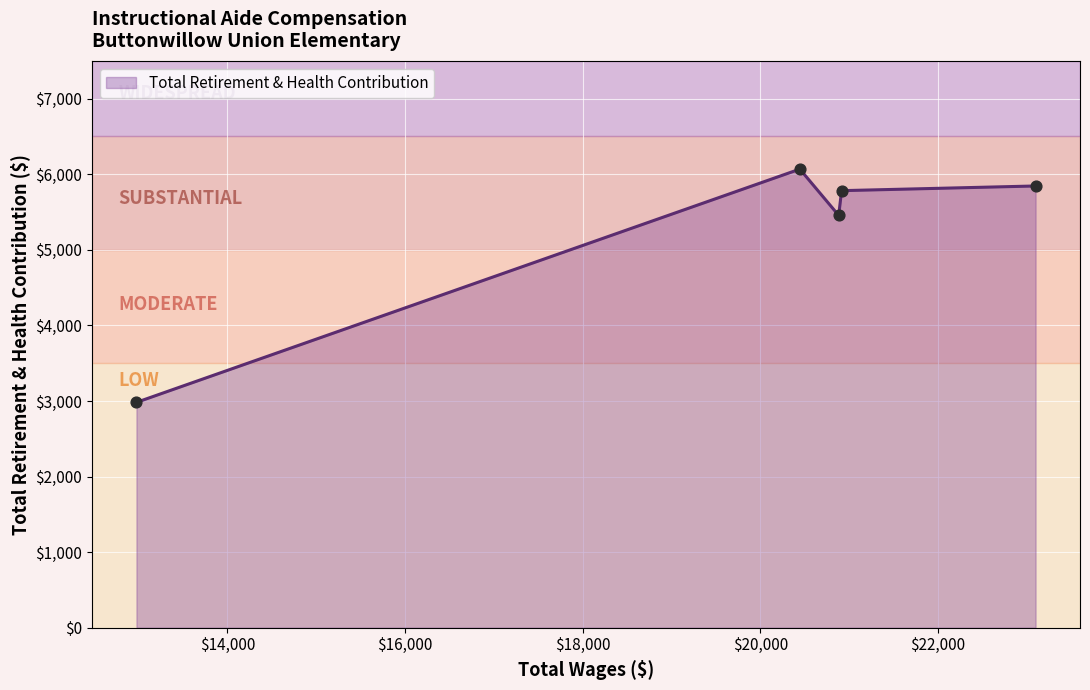

How many interior local valleys (lower than both neighbors) does the data have?

1